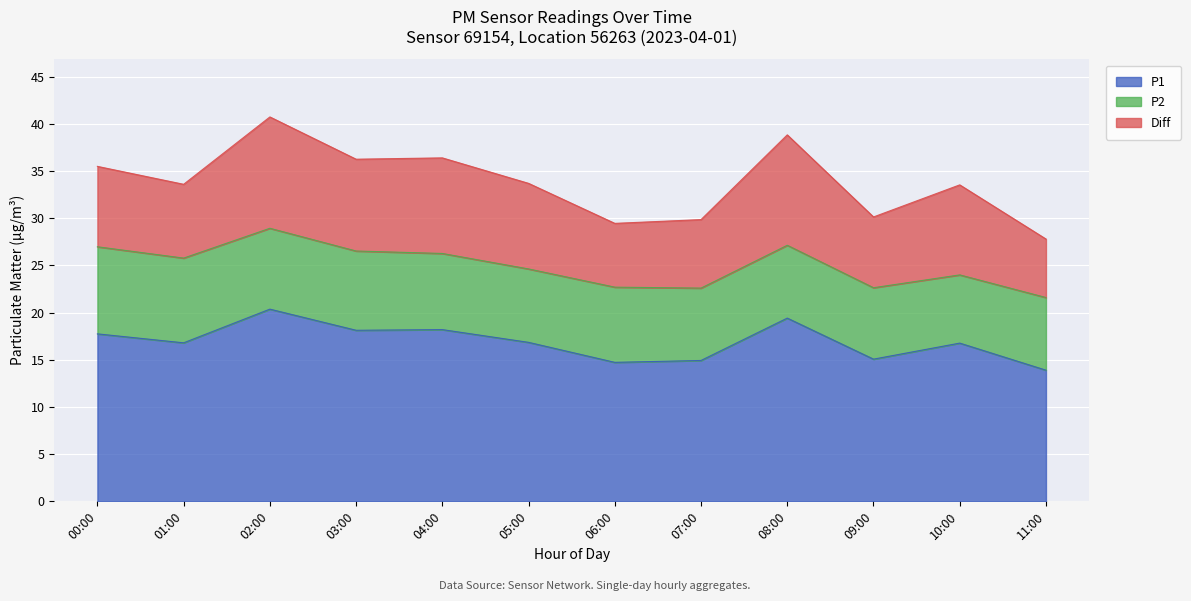

Between 00:00 and 10:00, which series saw the biggest shift?

P2